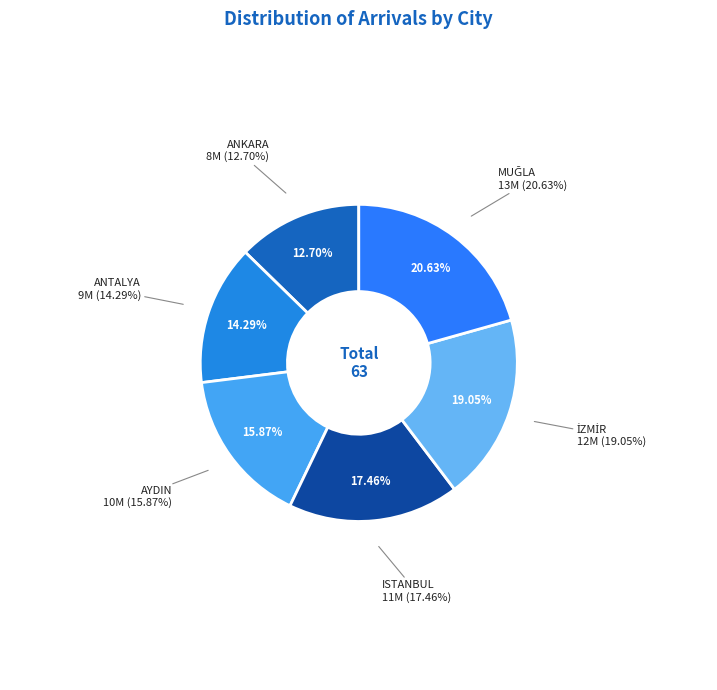

Which has a higher value, AYDIN or ANTALYA?

AYDIN